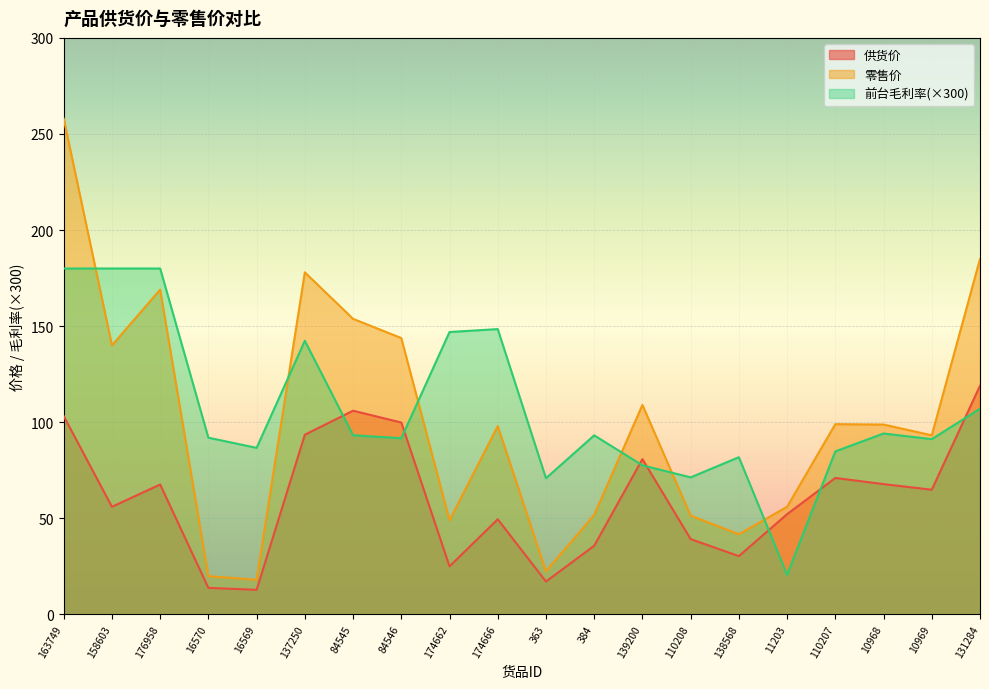

True or false: 前台毛利率 has more than 2 points higher than both neighbors.

True